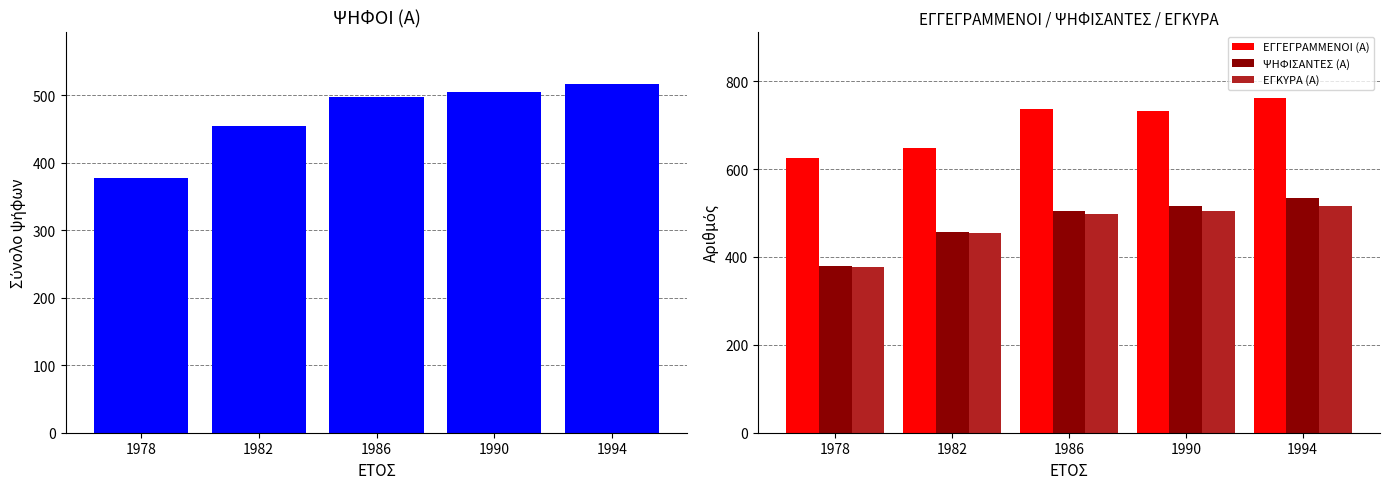

Rank the series by their maximum value, from highest to lowest.

ΕΓΓΕΓΡΑΜΜΕΝΟΙ (Α), ΨΗΦΙΣΑΝΤΕΣ (Α), ΨΗΦΟΙ (Α), ΕΓΚΥΡΑ (Α)